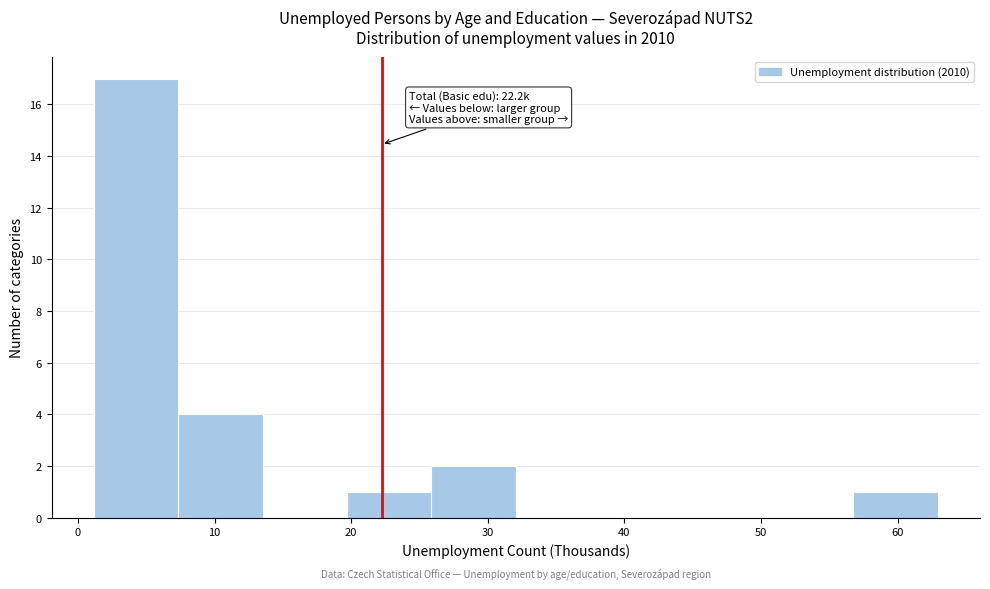

Which range on the x-axis has the tallest bar?

1 to 7